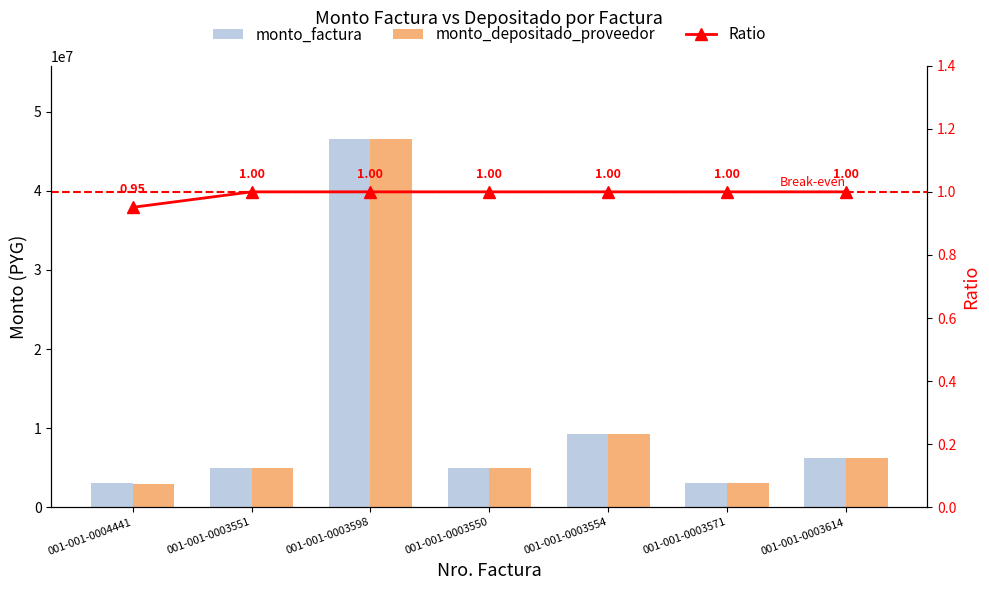

What is the minimum value for monto_factura?

3099900.0